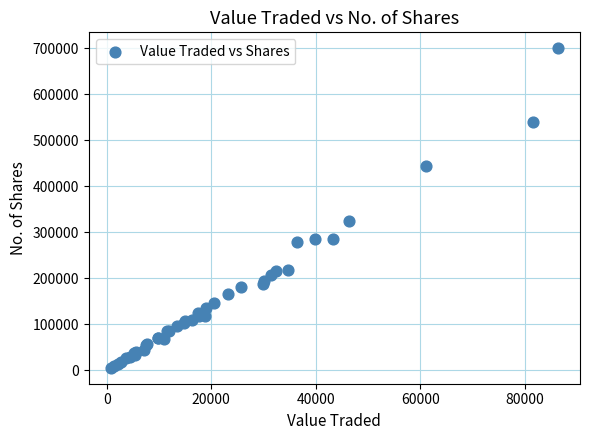

What Y value in the scatter plot is closest to 352979?

324426